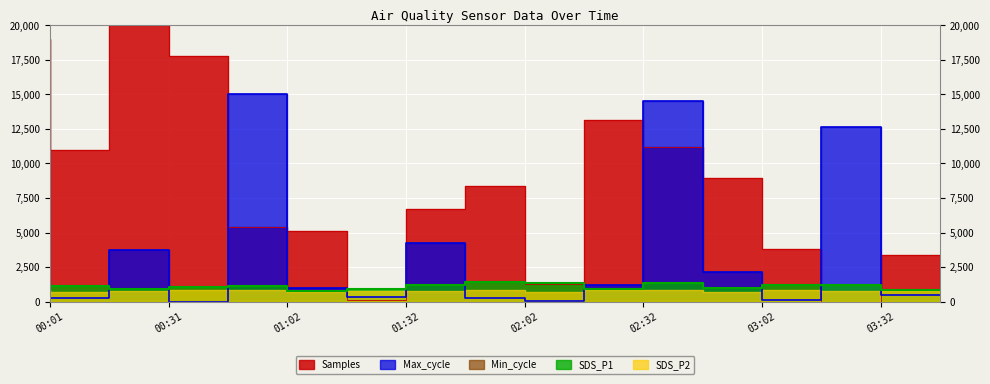

What is the label of the 4th point from the right?

03:02